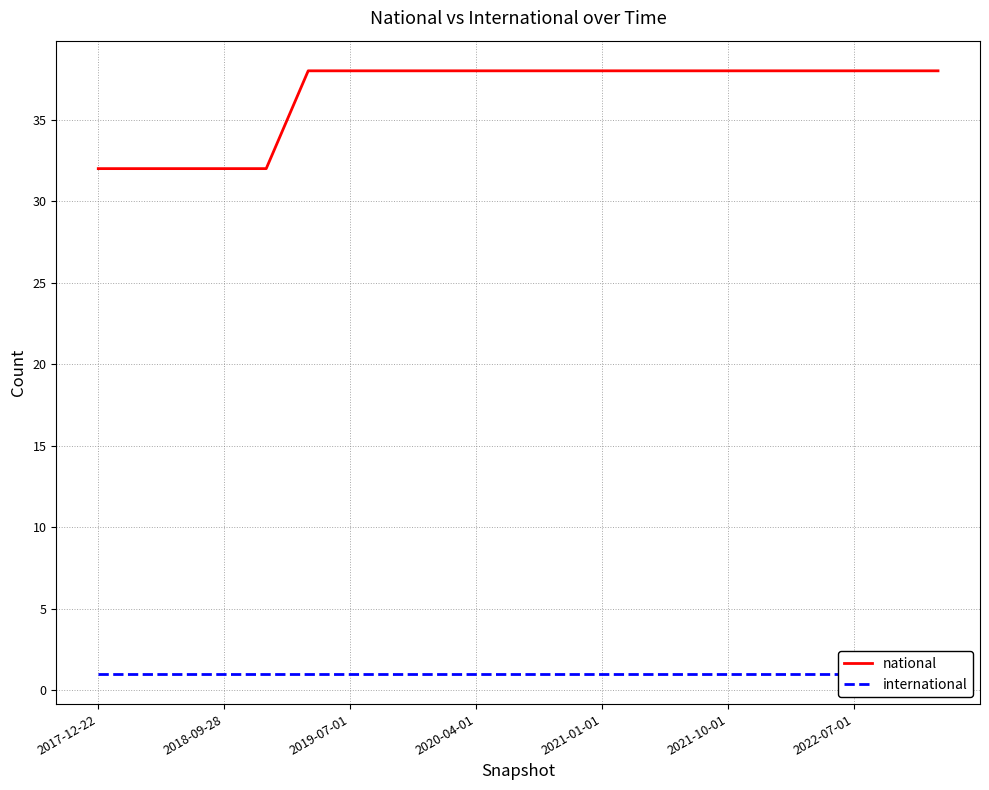

List the series in order of their peak value, lowest first.

international, national